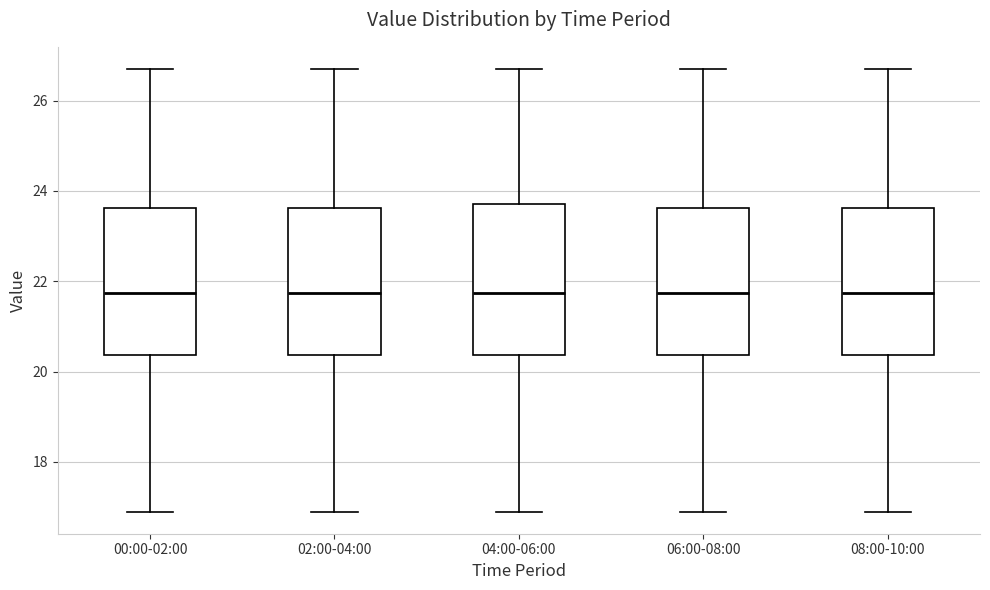

Reading left to right, transcribe this box plot: for each box, give where its median line is, the range the box spans, and where its two whiskers end, as read against the y-axis. The values are not printed on the chart, so give them approximately, as read against the axis.

00:00-02:00: median 21.8, box 20.4 to 23.6, whiskers 17.0 to 26.8
02:00-04:00: median 21.8, box 20.4 to 23.6, whiskers 17.0 to 26.8
04:00-06:00: median 21.8, box 20.4 to 23.8, whiskers 17.0 to 26.8
06:00-08:00: median 21.8, box 20.4 to 23.6, whiskers 17.0 to 26.8
08:00-10:00: median 21.8, box 20.4 to 23.6, whiskers 17.0 to 26.8